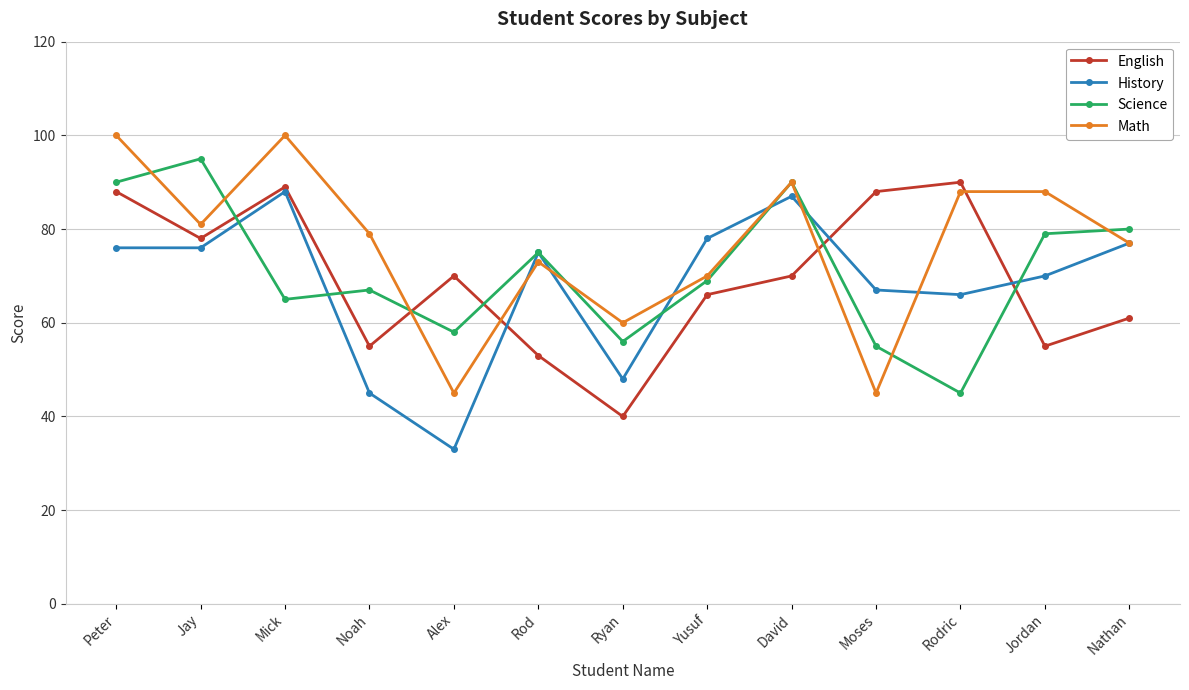

Between which two adjacent categories do History and Science first intersect?

Jay and Mick